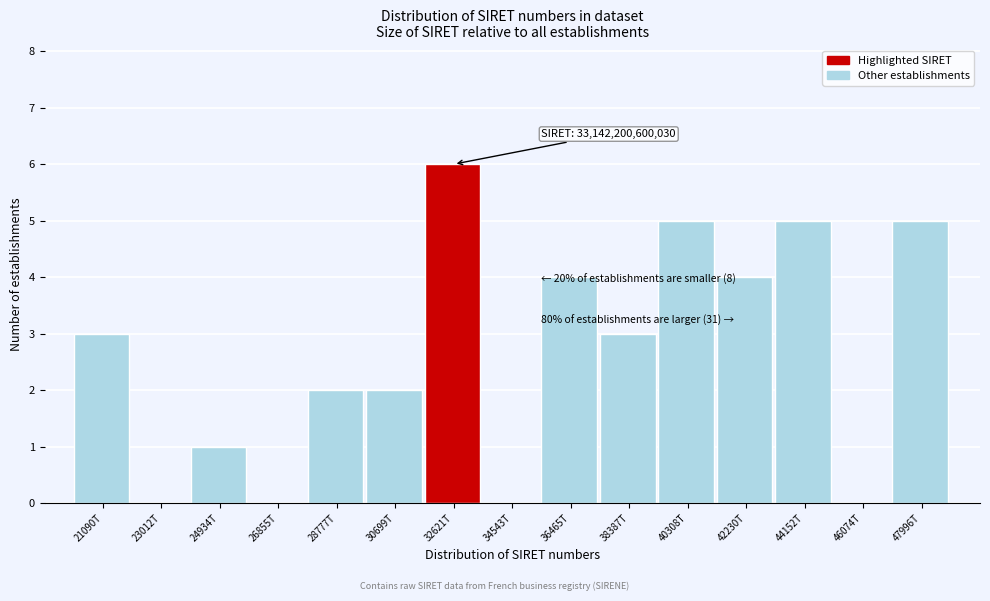

Reading left to right, extract all data points from this chart.

21090T=3	23012T=0	24934T=1	26855T=0	28777T=2	30699T=2	32621T=6	34543T=0	36465T=4	38387T=3	40308T=5	42230T=4	44152T=5	46074T=0	47996T=5